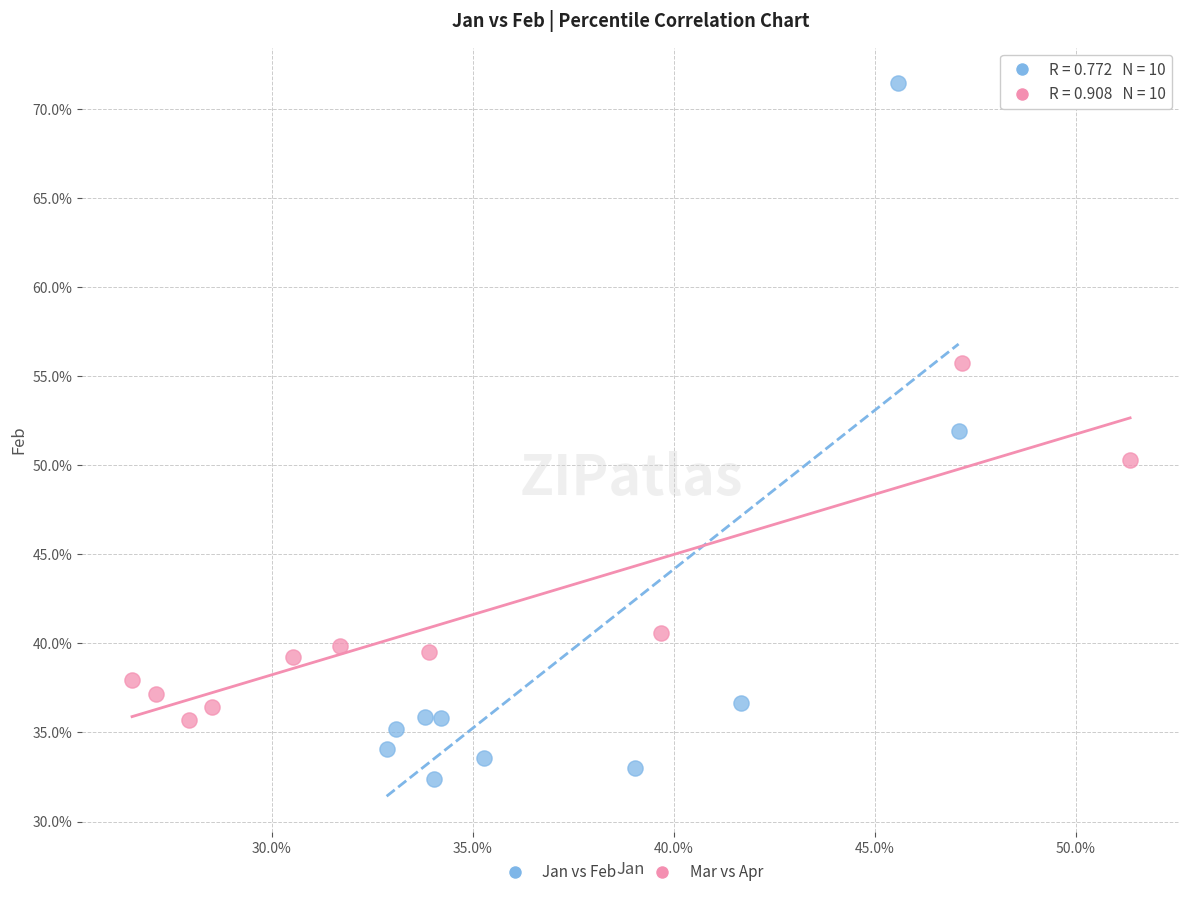

Which series has the widest spread of Y values?

Jan vs Feb